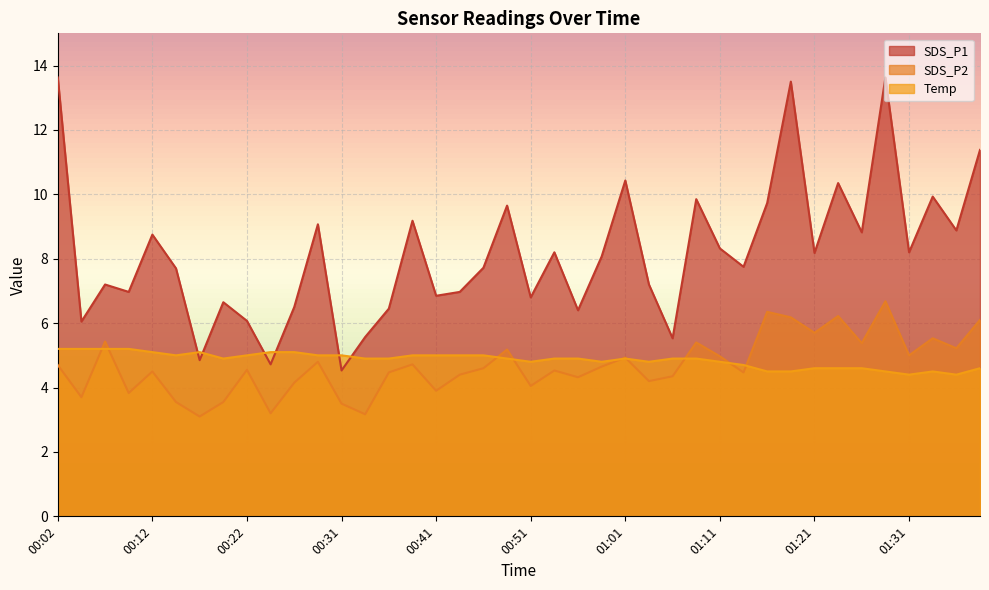

What is the sum of all SDS_P2 values?

187.2